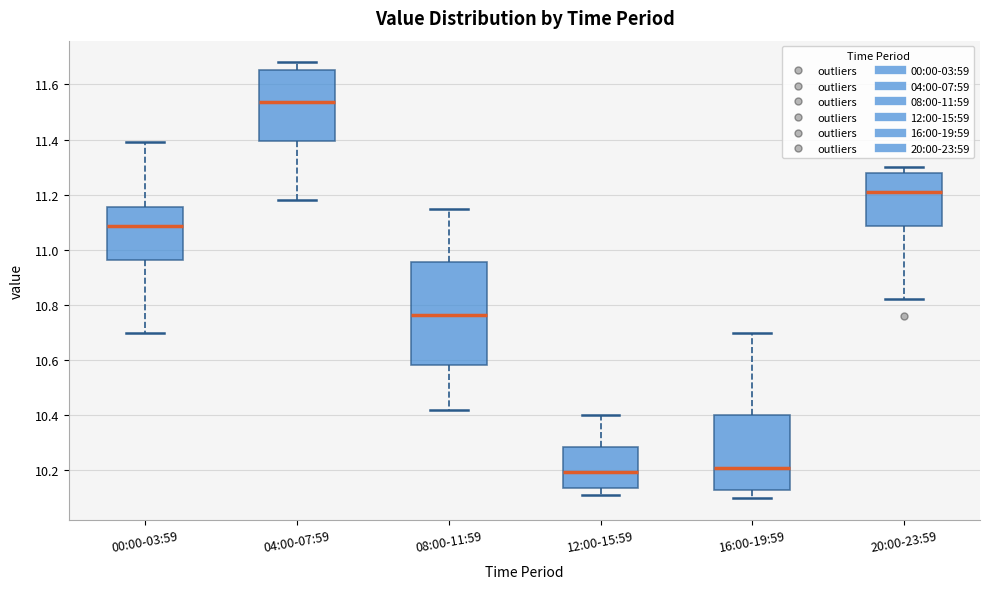

Which box is the tallest, from its lower edge to its upper edge?

08:00-11:59